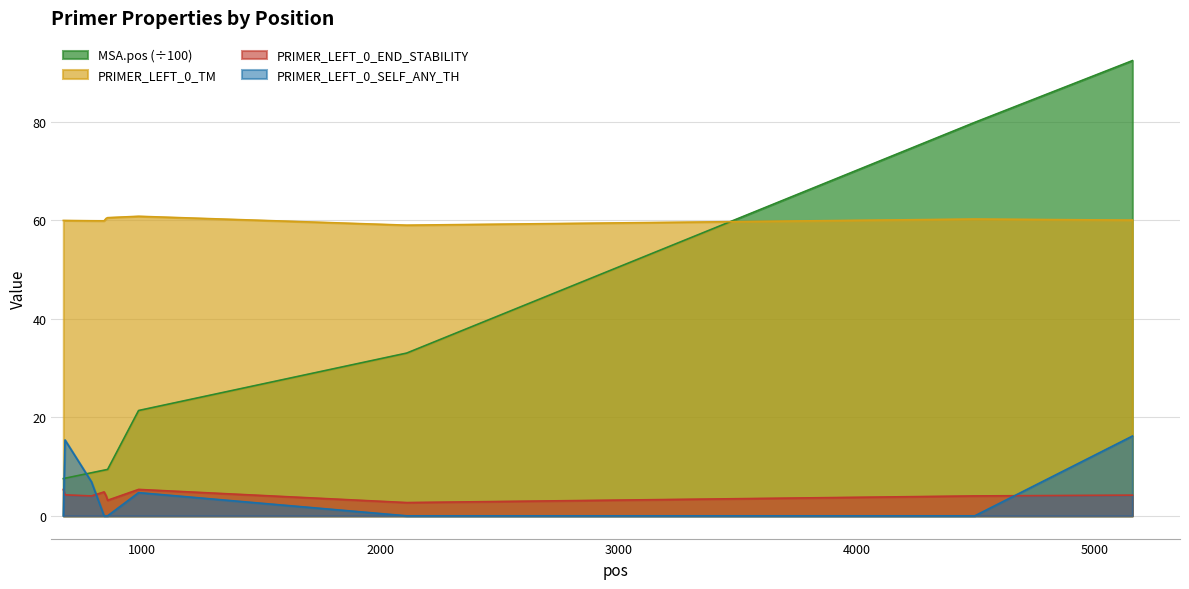

At which label is PRIMER_LEFT_0_END_STABILITY closest to 4?

849